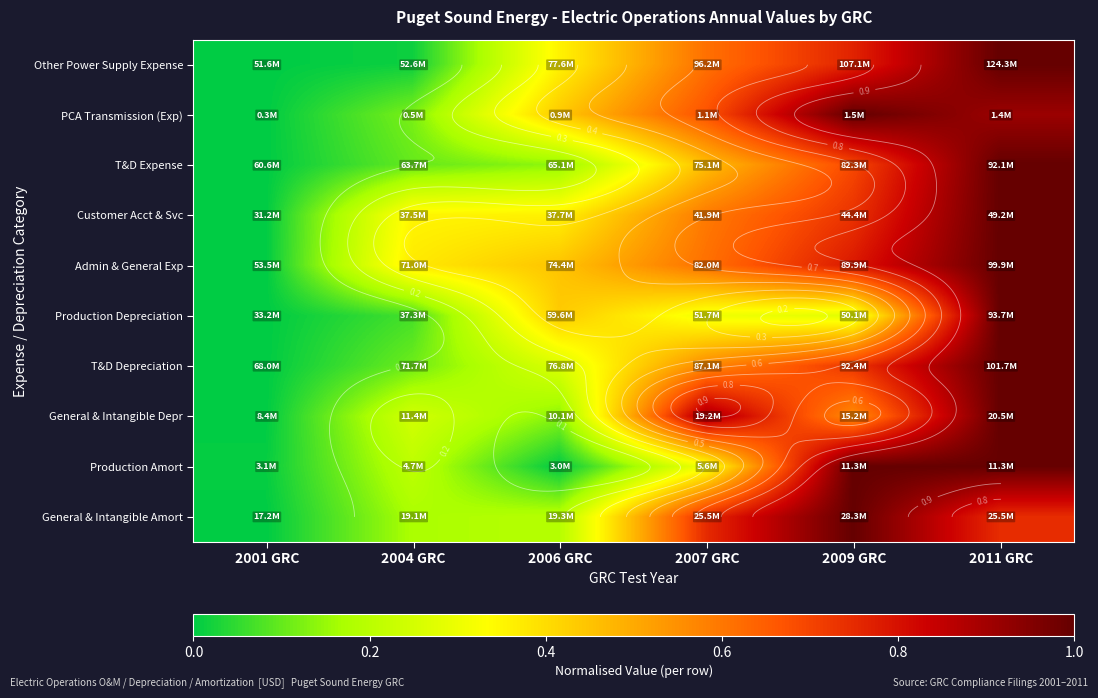

Read the General & Intangible Amort value at 2004 GRC.

0.2